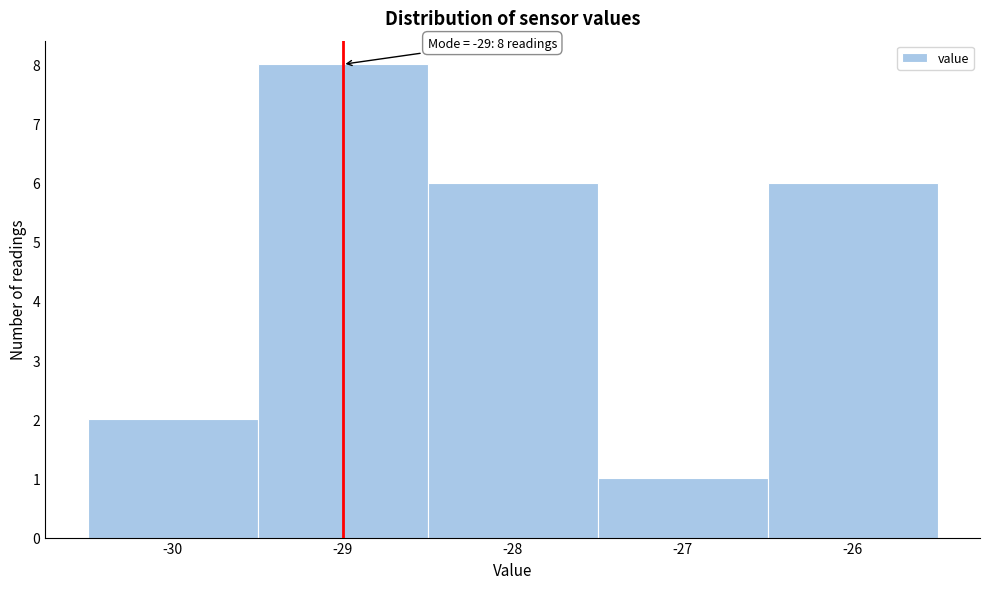

Which range on the x-axis has the tallest bar?

-29.5 to -28.5